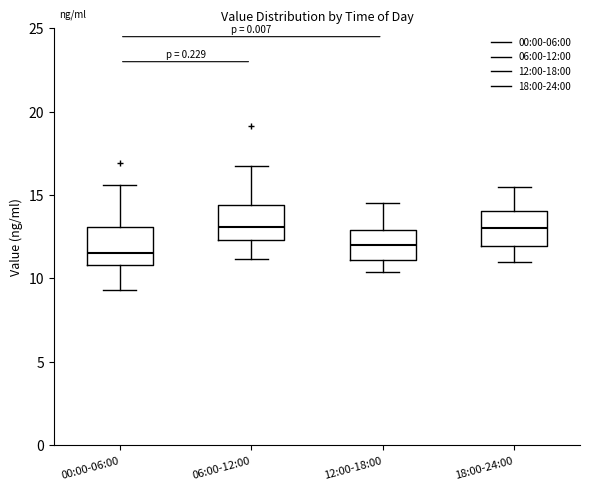

Reading left to right, transcribe this box plot: for each box, give where its median line is, the range the box spans, and where its two whiskers end, as read against the y-axis. The values are not printed on the chart, so give them approximately, as read against the axis.

00:00-06:00: median 11.5, box 11.0 to 13.0, whiskers 9.5 to 15.5
06:00-12:00: median 13.0, box 12.5 to 14.5, whiskers 11.0 to 16.5
12:00-18:00: median 12.0, box 11.0 to 13.0, whiskers 10.5 to 14.5
18:00-24:00: median 13.0, box 12.0 to 14.0, whiskers 11.0 to 15.5